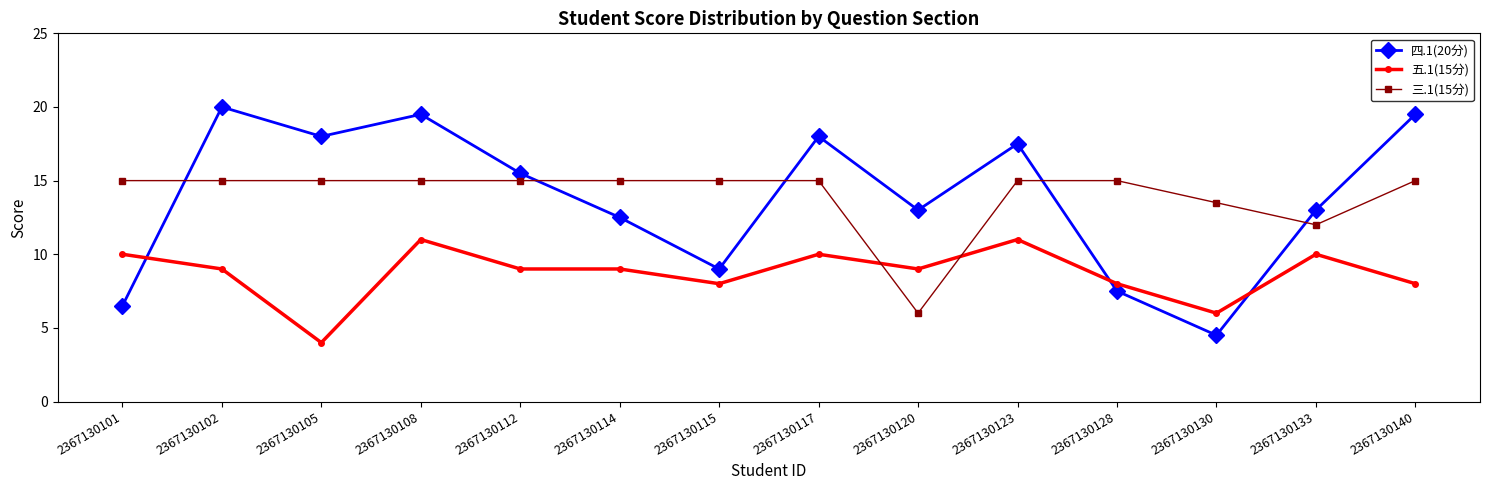

Which category has the lowest value in the 五.1(15分) series?

2367130105